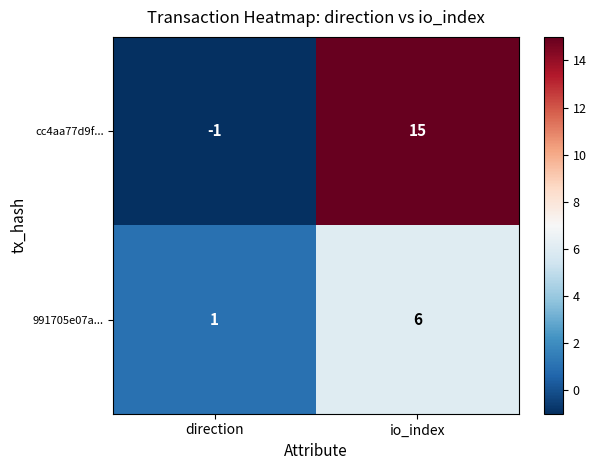

What is the maximum value for 991705e07a...?

6